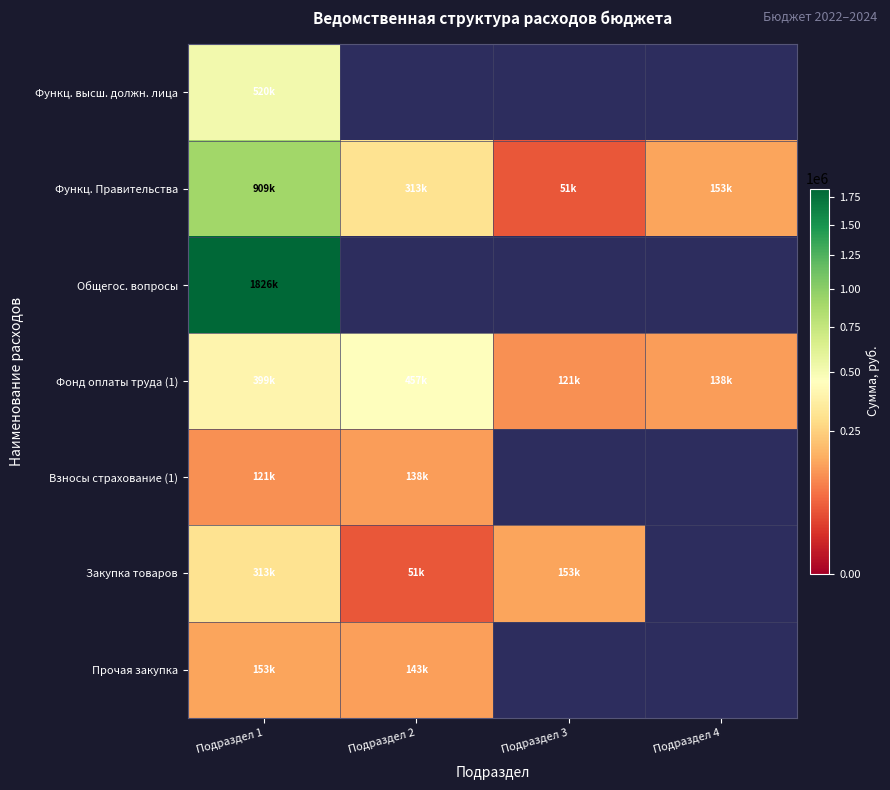

How many series are shown in this chart?

7